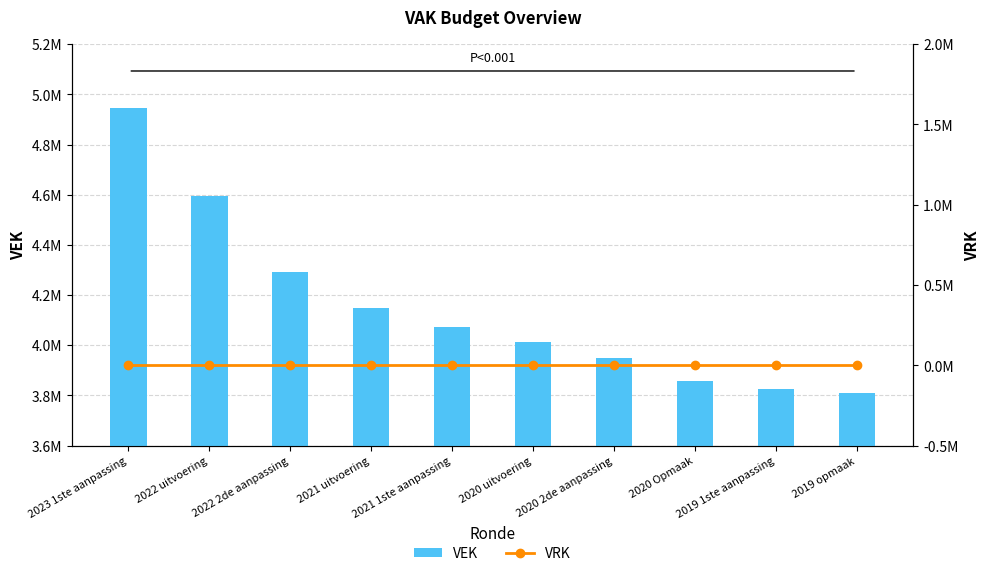

What position from the right is 2020 uitvoering?

5